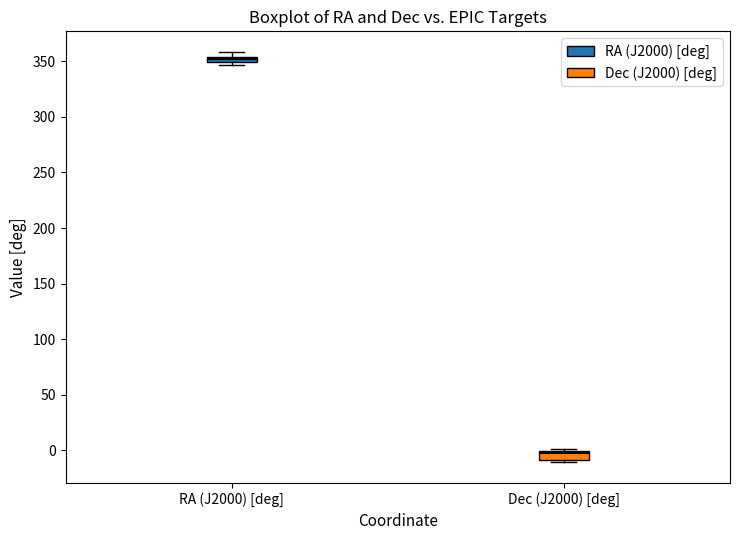

Where is the lower edge of the box for RA (J2000) [deg] on the y-axis? The values are not printed on the chart, so give them approximately, as read against the axis.

350